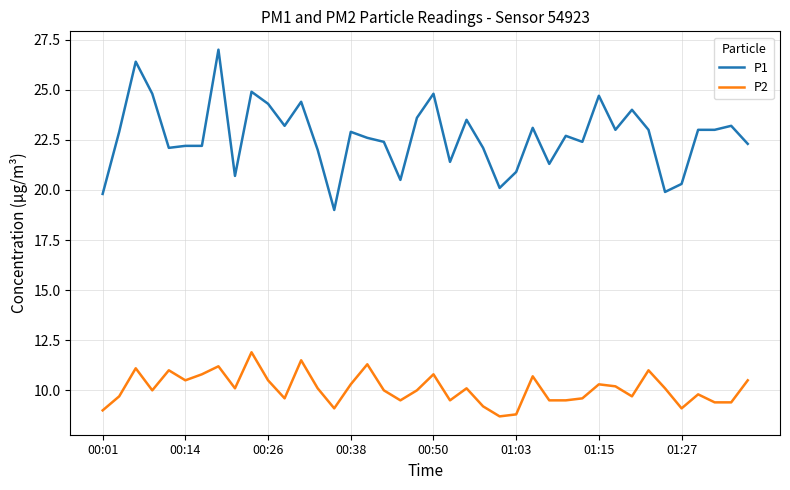

Which series has the widest spread of values?

P1